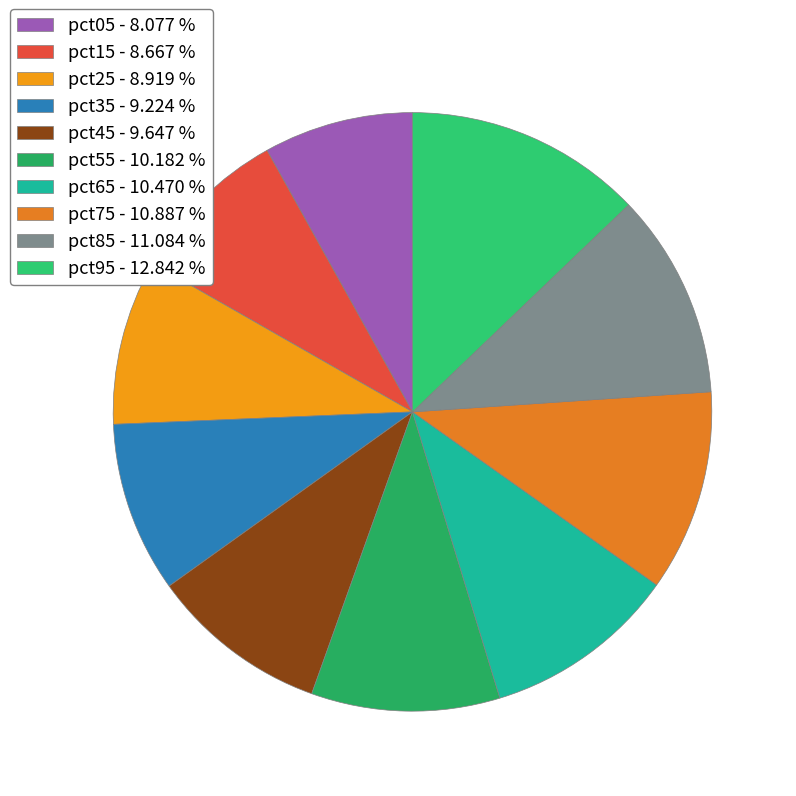

Which slice is the smallest?

pct05